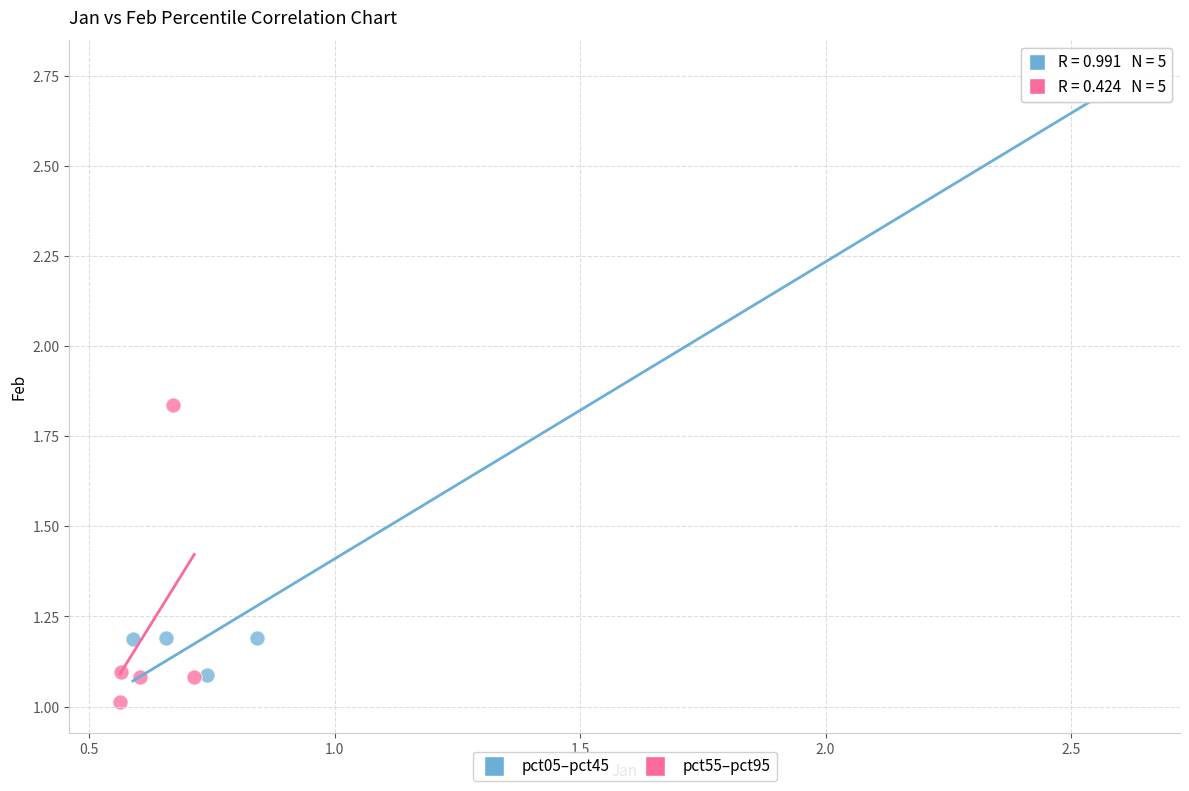

Which series reaches the maximum Y coordinate?

pct05–pct45